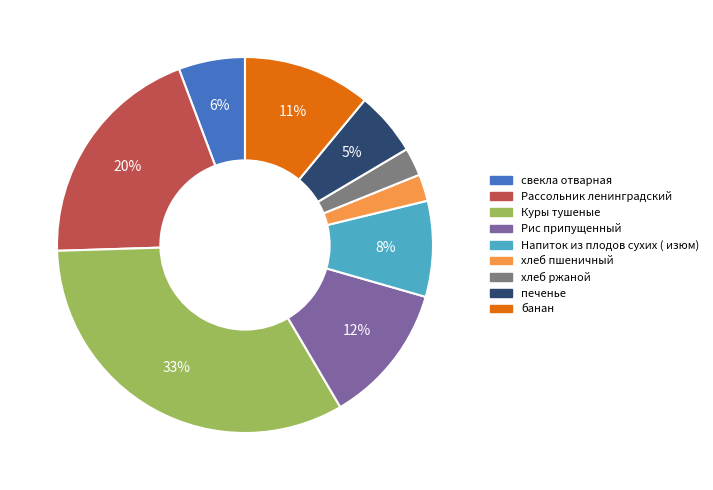

How many segments does this pie chart have?

9